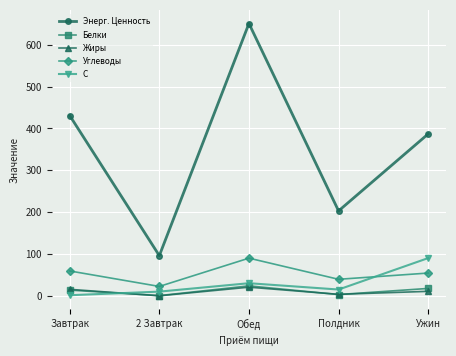

Read the Жиры value at Полдник.

3.5